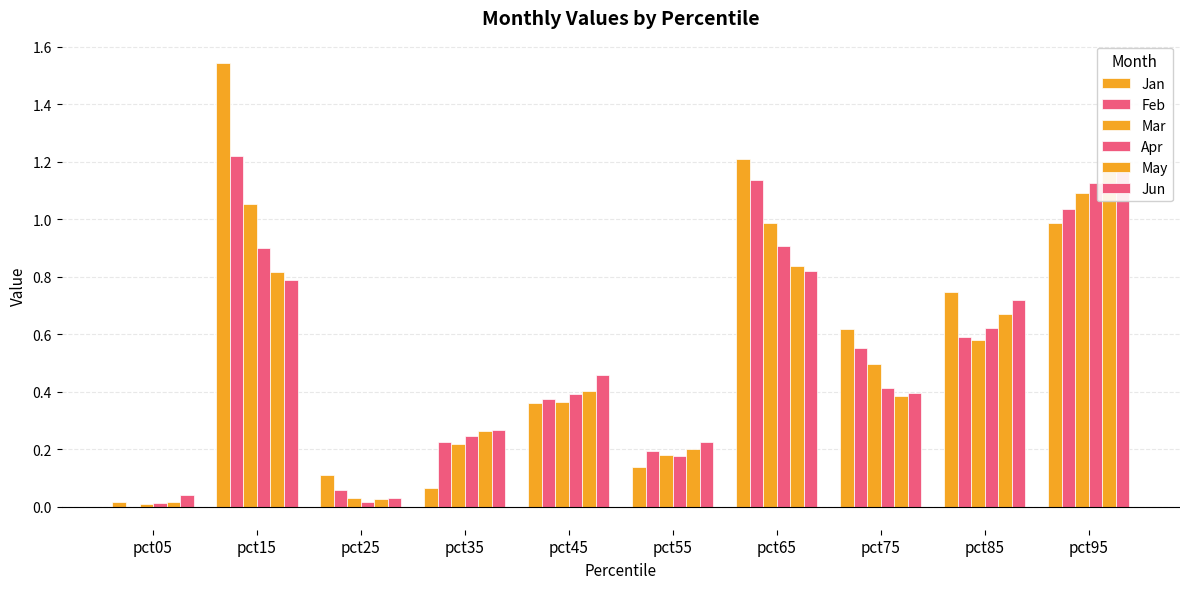

What is the average value of the Mar series?

0.5